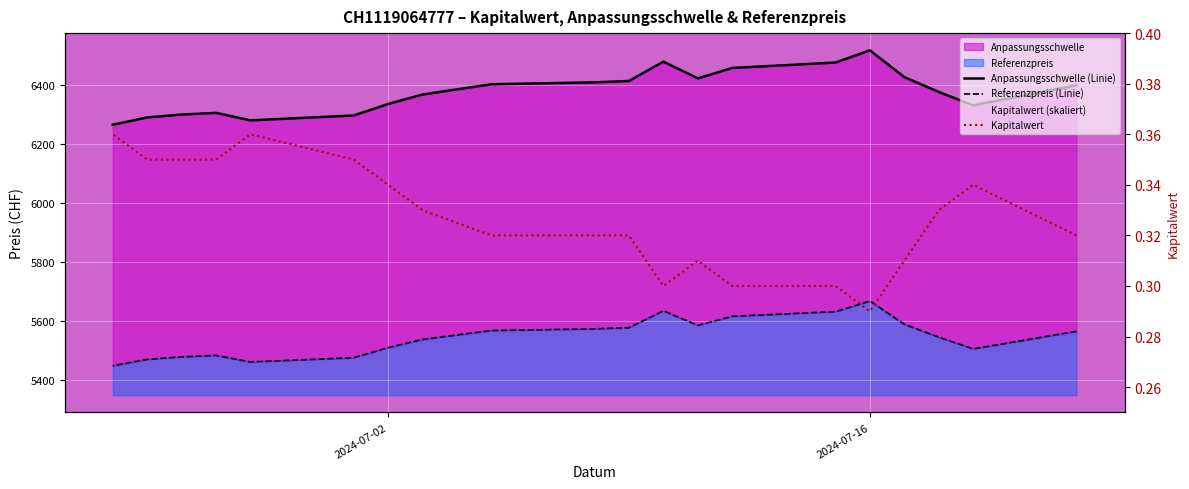

True or false: Anpassungsschwelle (Linie) and Kapitalwert cross at least once.

False